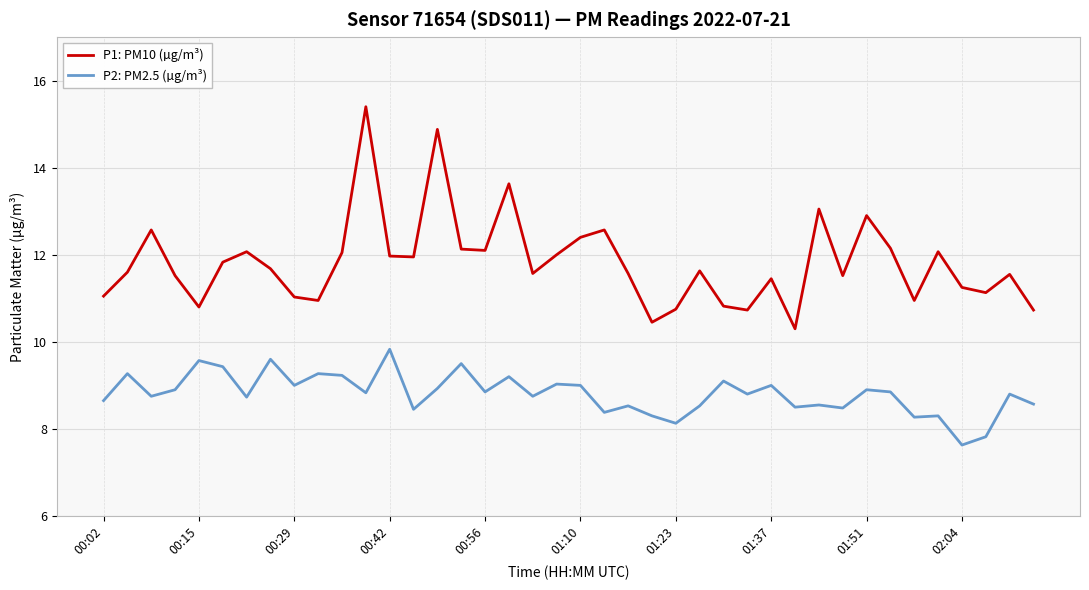

True or false: P1: PM10 (µg/m³) and P2: PM2.5 (µg/m³) cross at least once.

False